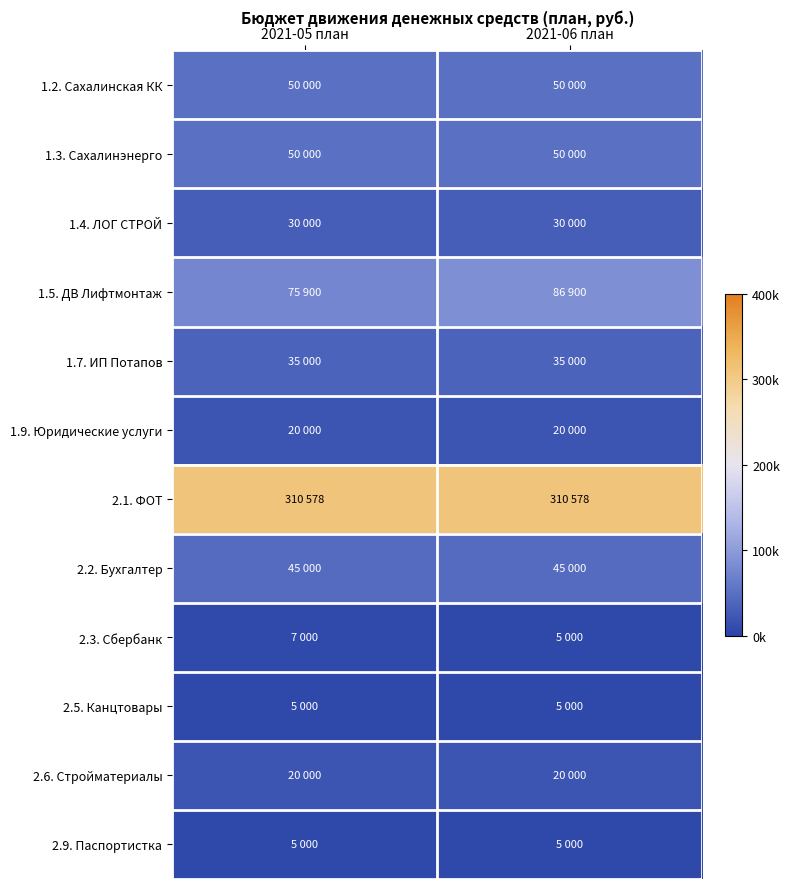

What is the total value across all series at 2021-05 план?

653478